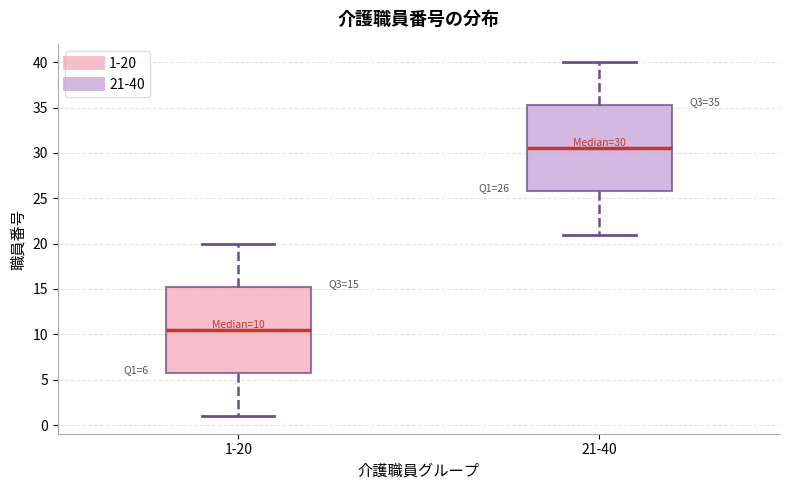

Which box's median line is the lowest?

1-20